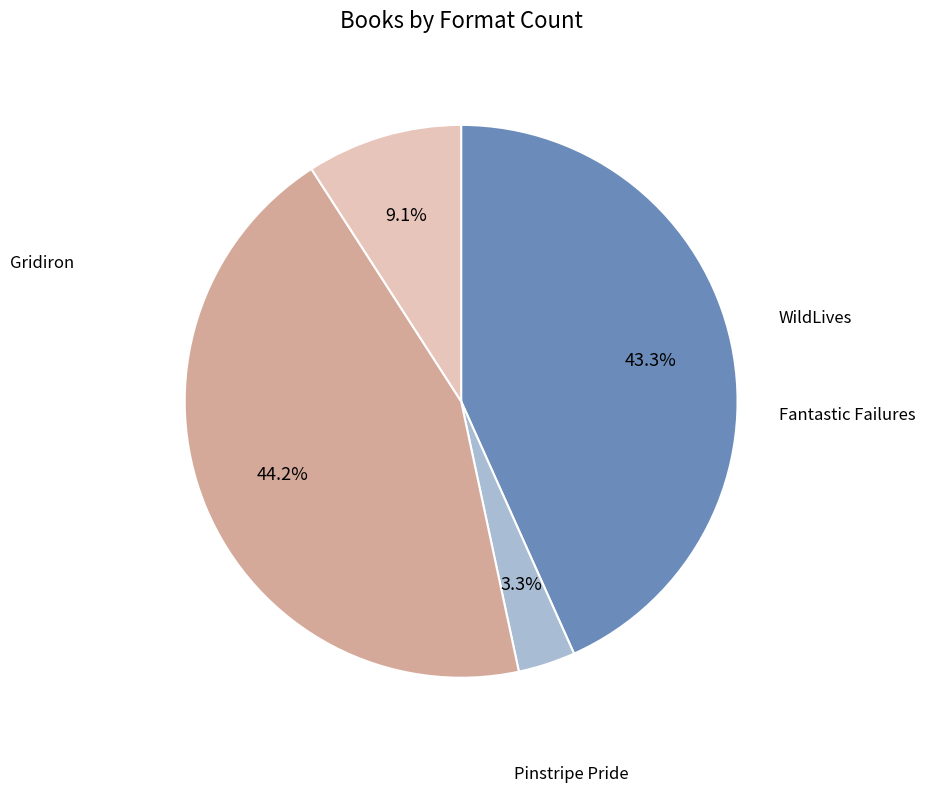

The Gridiron slice represents 57% of the pie. True or false?

False